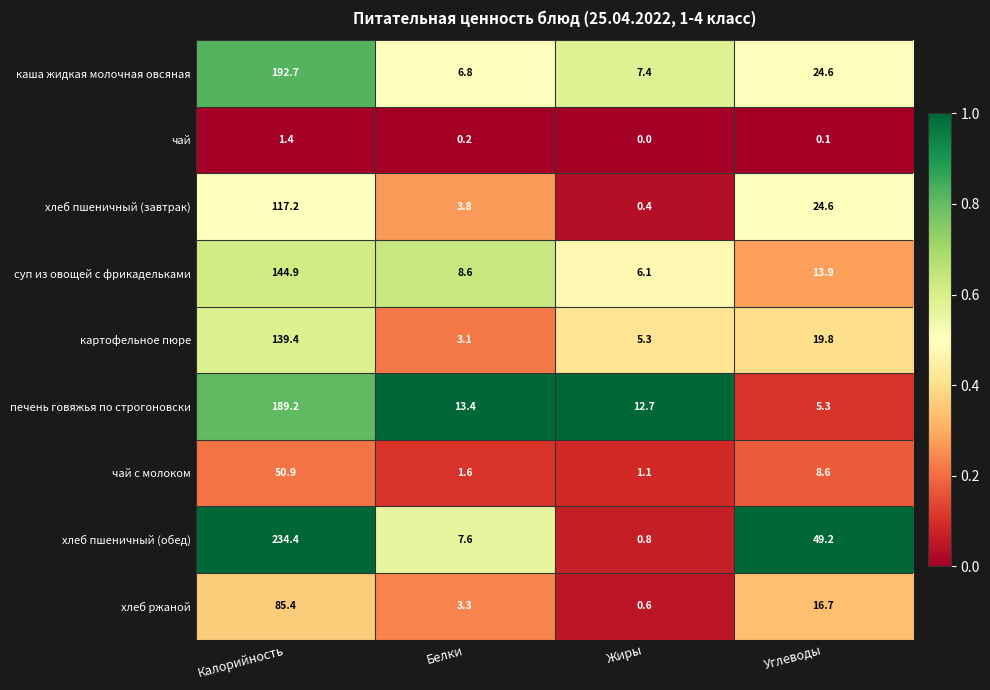

List the labels in order of хлеб пшеничный (завтрак) value, smallest first.

Жиры, Белки, Углеводы, Калорийность